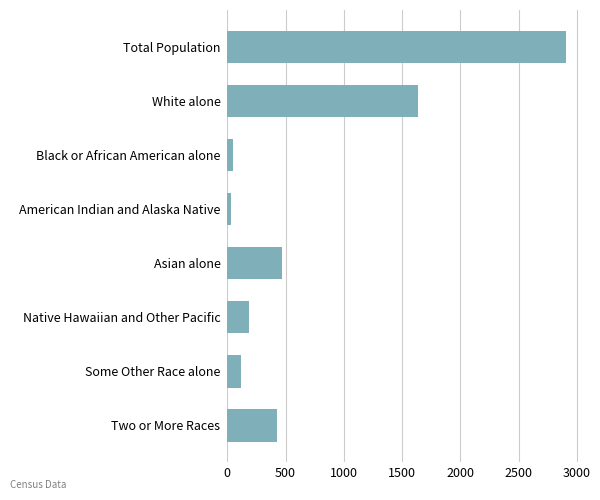

What is the greatest value displayed?

2909